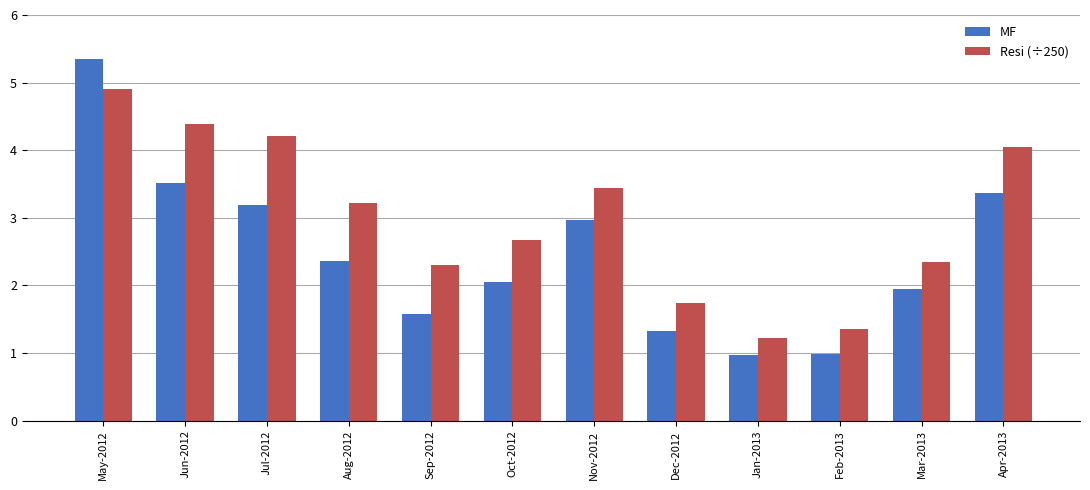

At which category is the sum across all series the highest?

May-2012